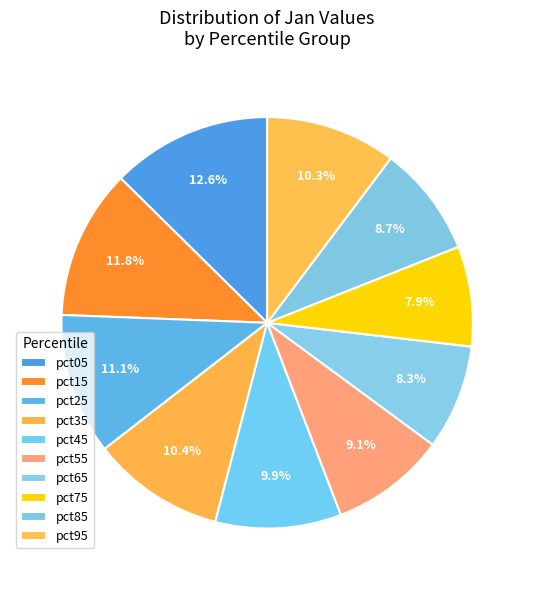

Count the number of slices in the pie.

10